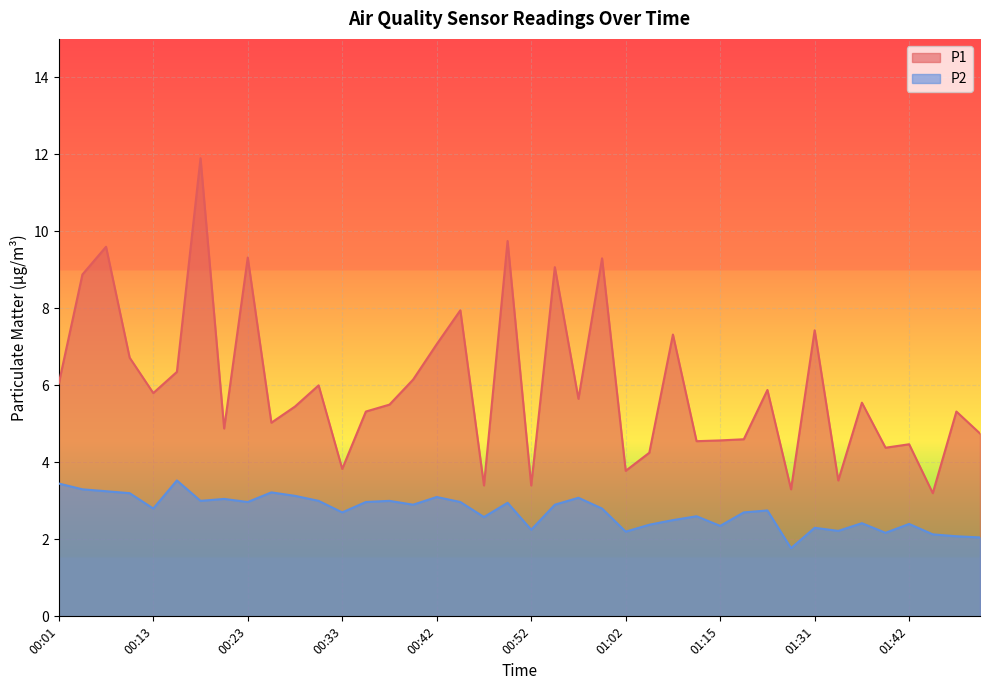

What is the difference between the P2 values at 00:06 and 00:45?

0.3